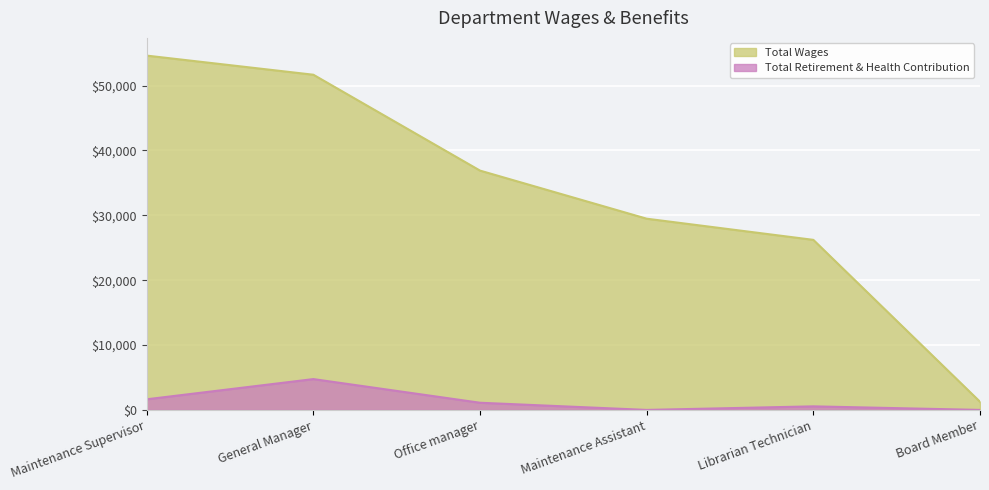

What is the label of the 2nd point from the left?

General Manager